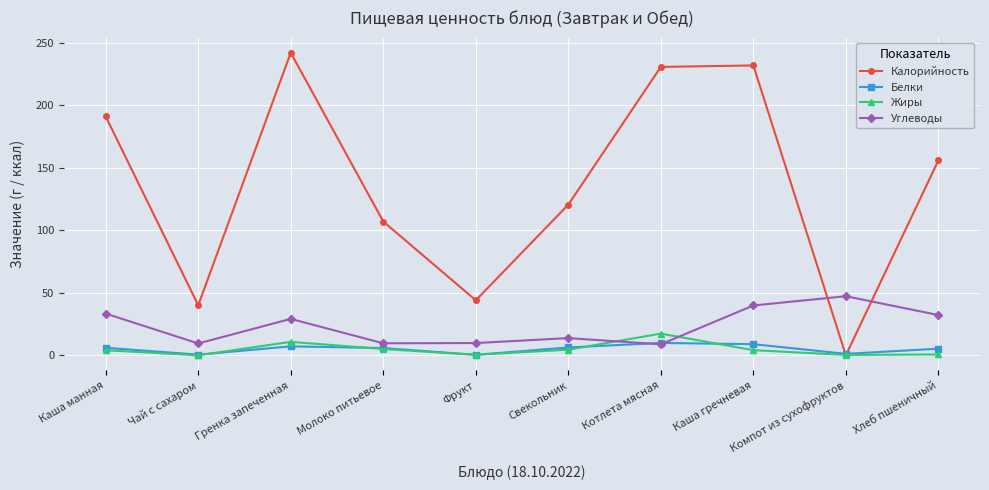

Which series has the largest total across all categories?

Калорийность